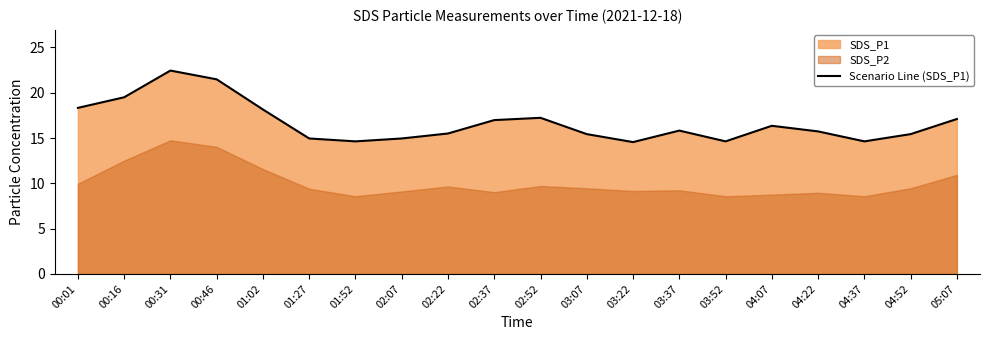

What is the maximum value shown in the chart?

22.4